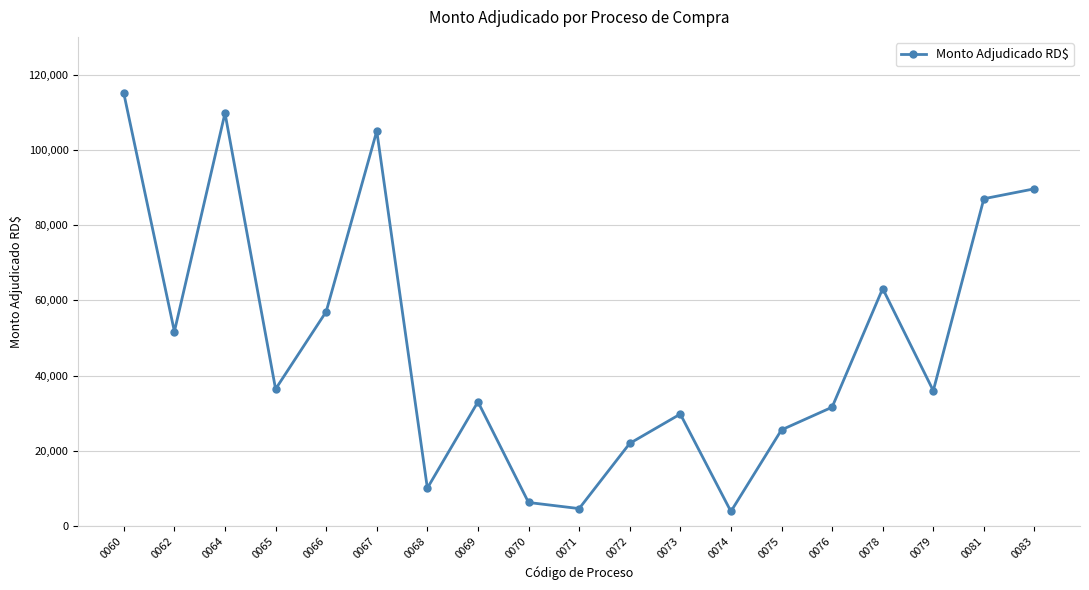

What is the change in value from 0068 to 0078?

+53022.6